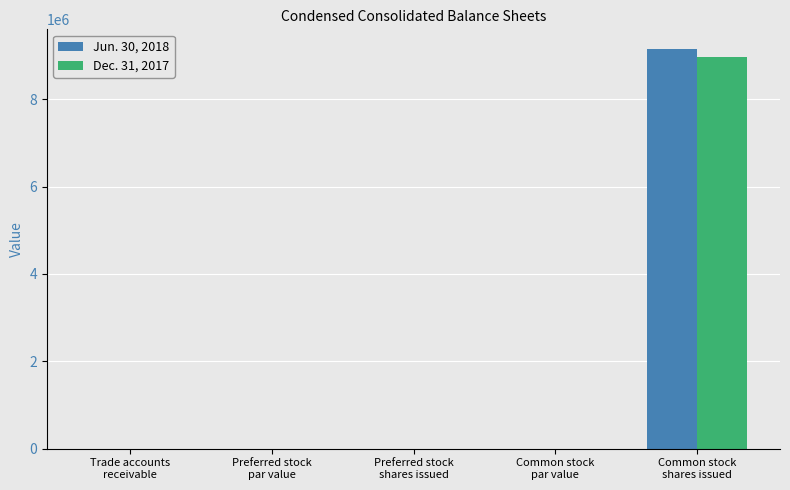

Does the chart contain stacked bars?

No